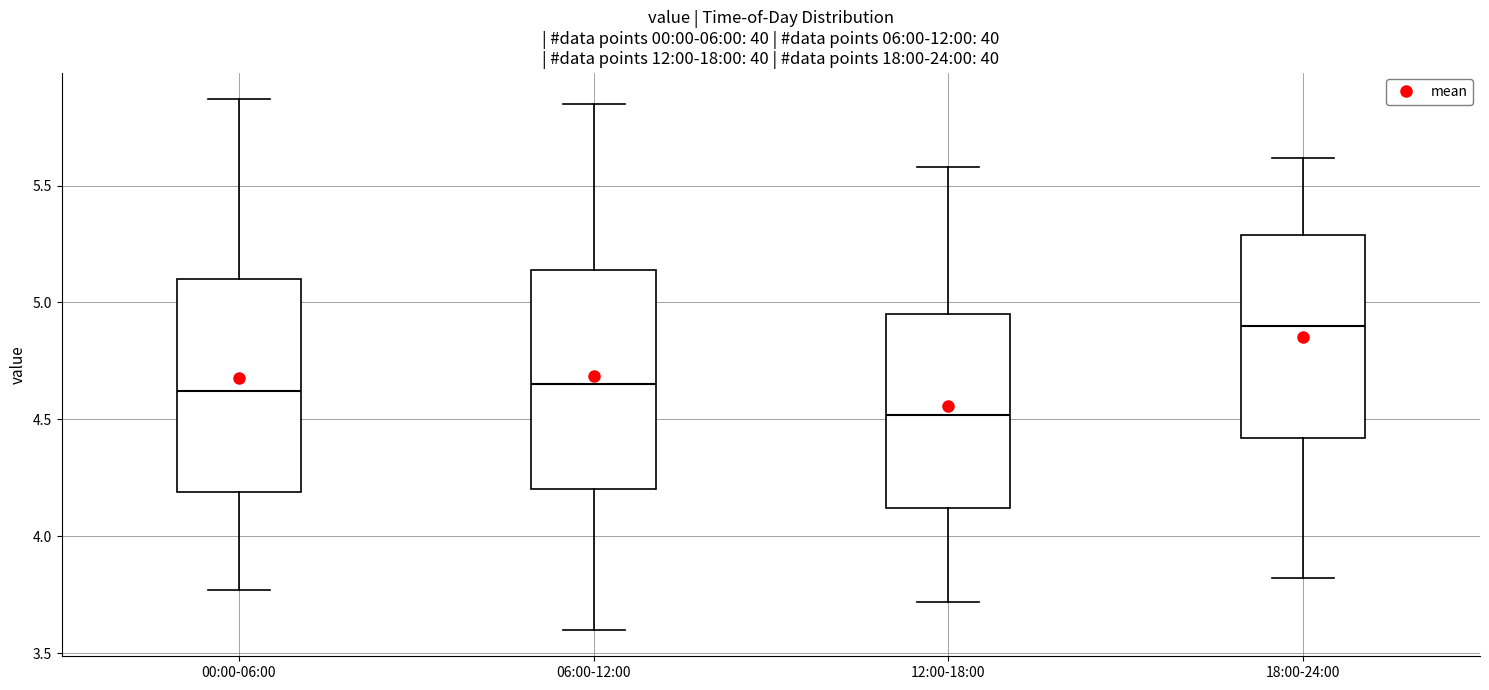

Where is the upper edge of the box for 18:00-24:00 on the y-axis? The values are not printed on the chart, so give them approximately, as read against the axis.

5.30